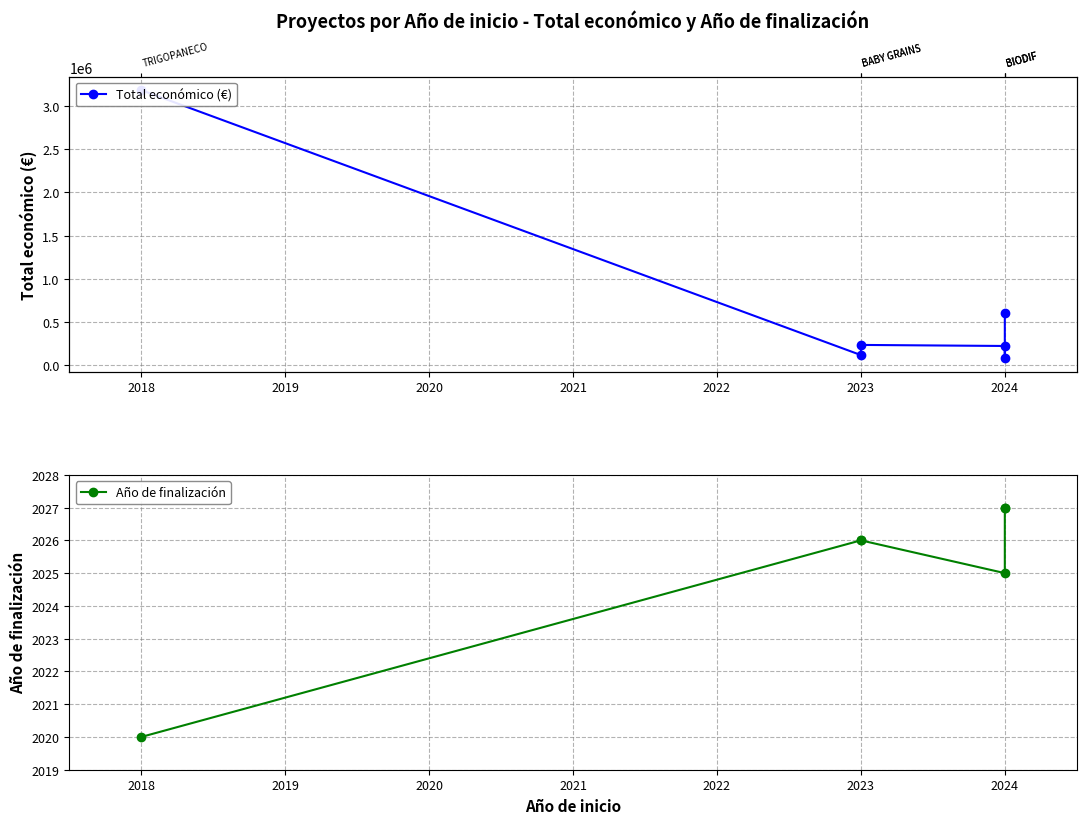

What is the minimum value shown in the chart?

2020